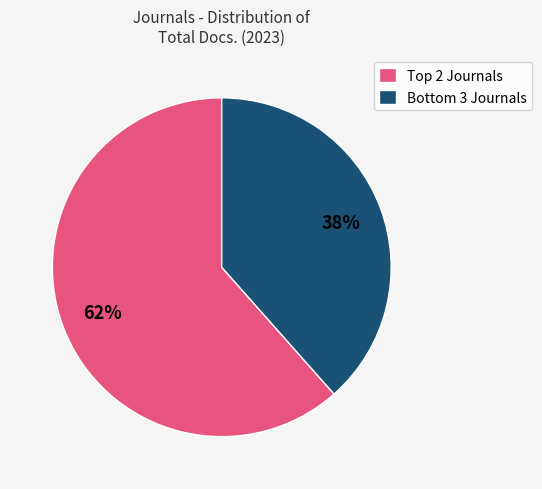

What is the majority slice?

Top 2 Journals